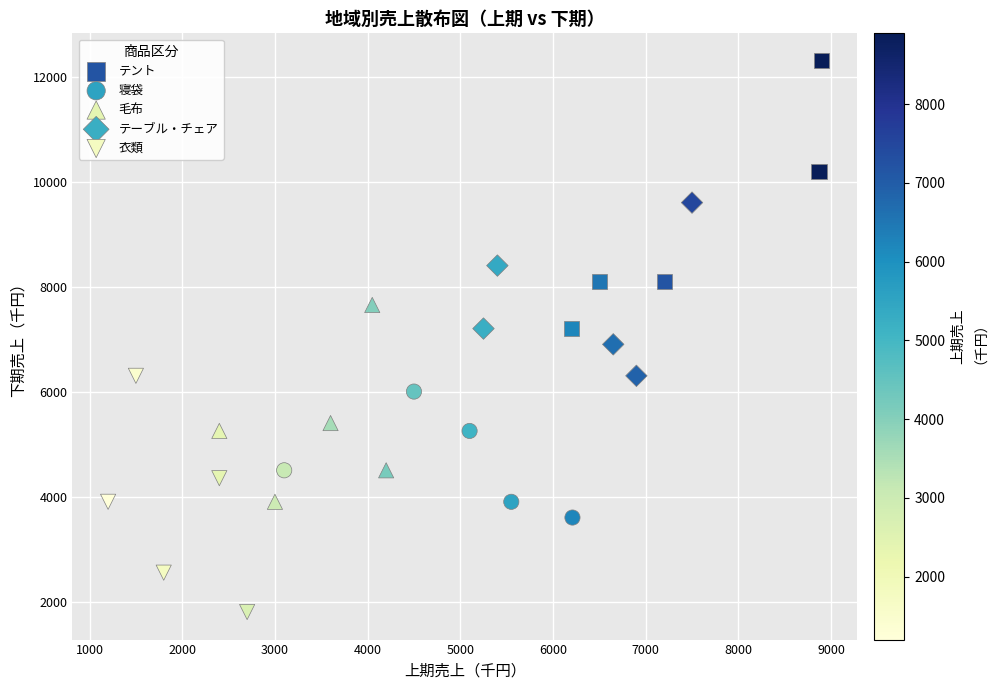

What are all the series names shown in the legend?

テント, 寝袋, 毛布, テーブル・チェア, 衣類